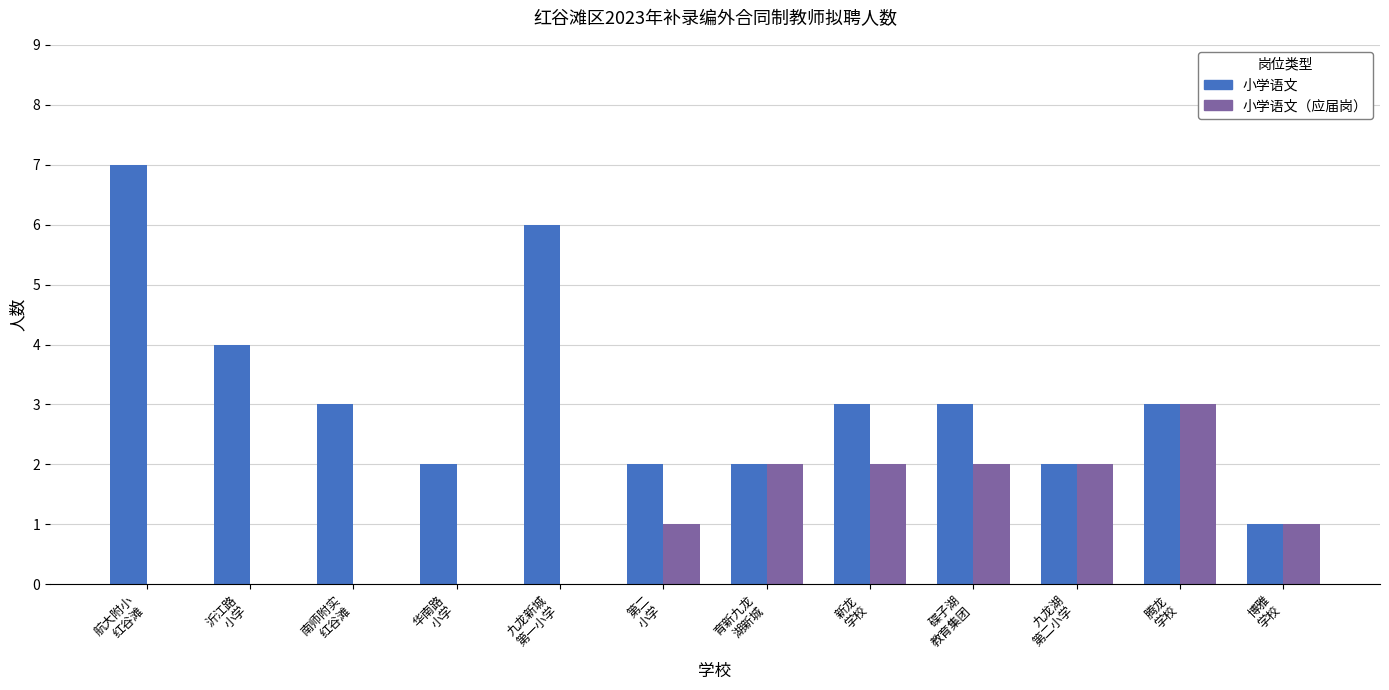

Which label corresponds to the largest value in the chart?

航大附小
红谷滩